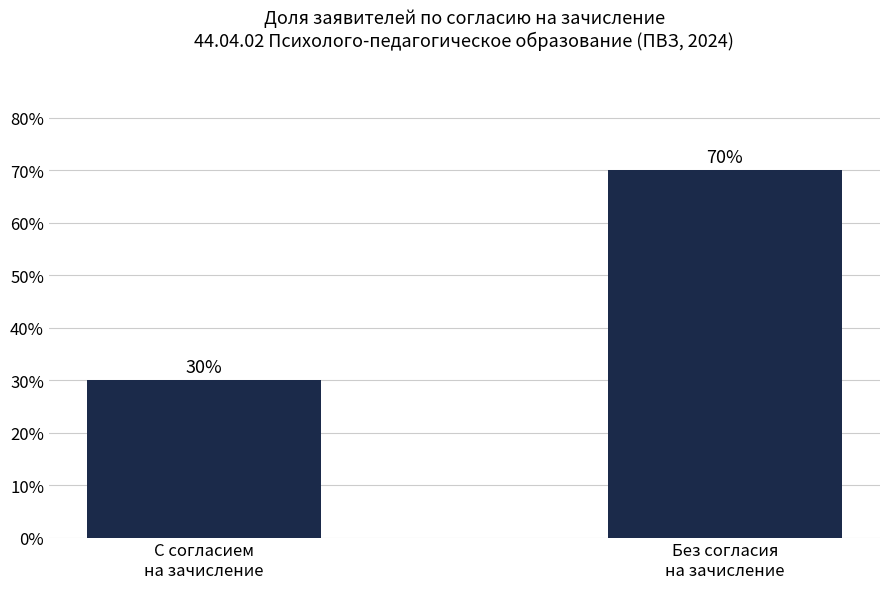

What is the sum of the values at С согласием
на зачисление and Без согласия
на зачисление?

100